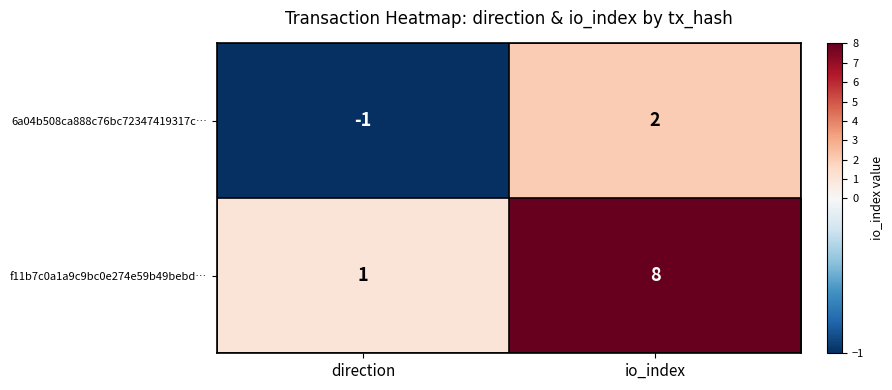

The f11b7c0a1a9c9bc0e274e59b49bebd… series shows 8 at io_index. True or false?

True